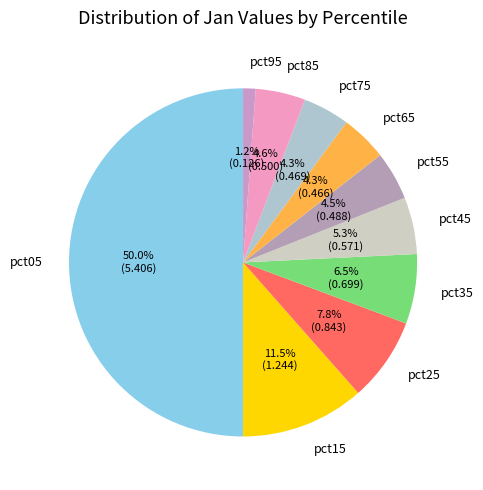

Which category has the smallest portion of the pie?

pct95